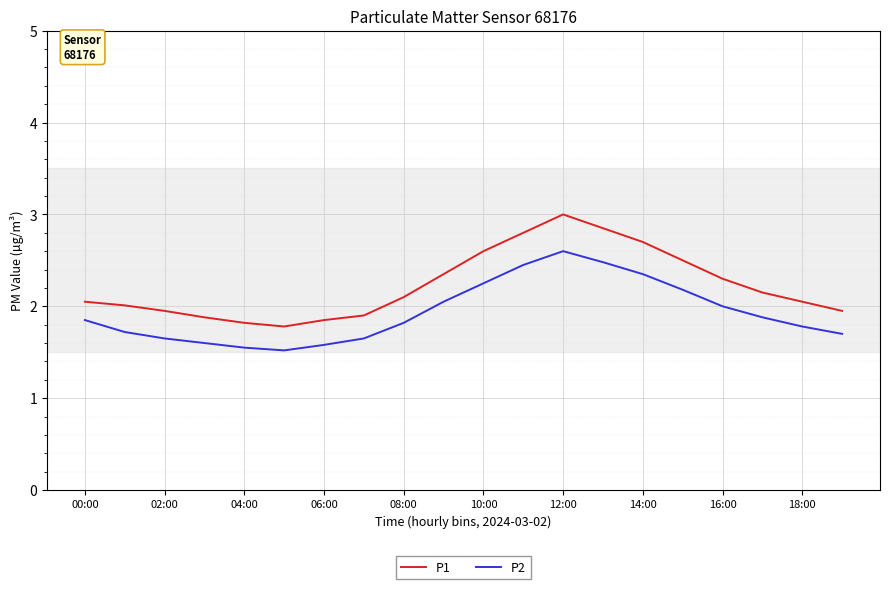

Does the chart have visible grid lines?

Yes